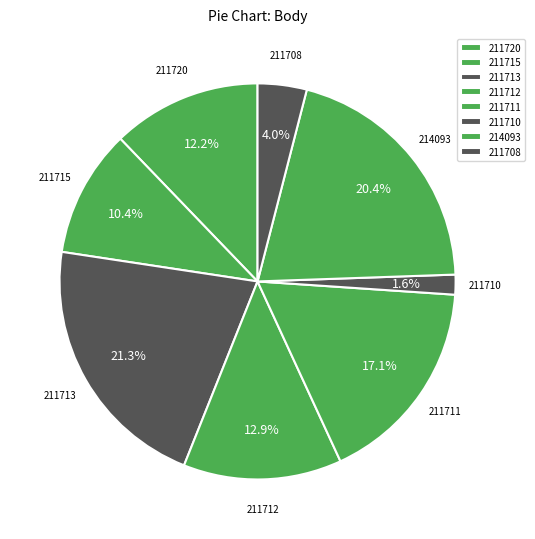

To the nearest percent, what is the difference between the largest and smallest slice percentages?

20%